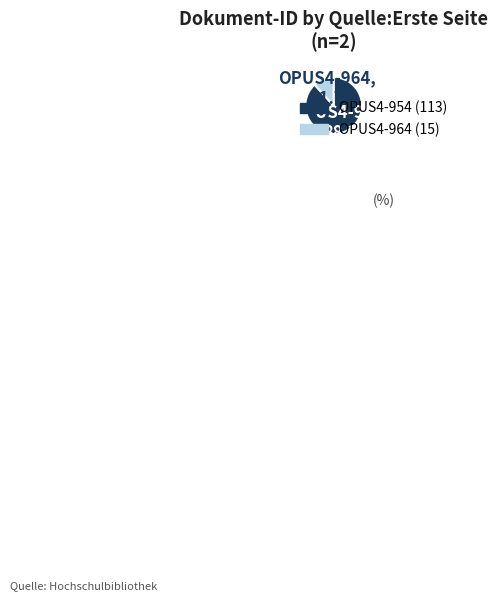

How many slices are in this pie chart?

2